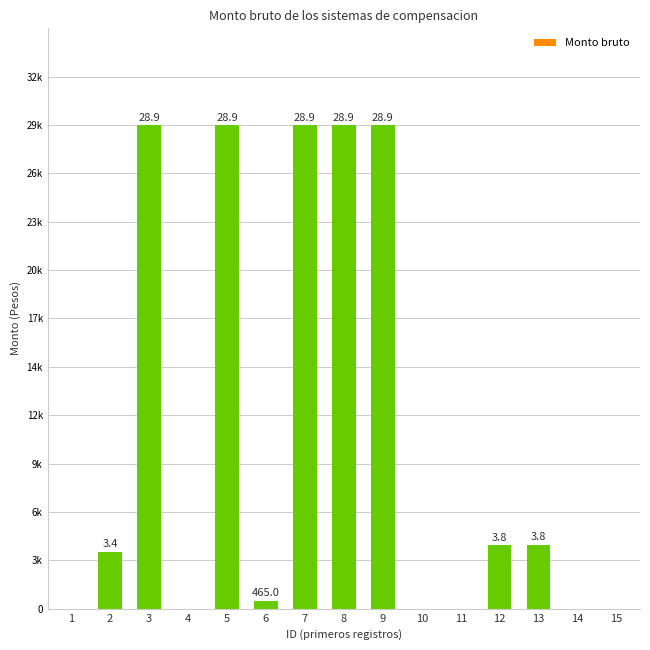

Are the bars horizontal?

No